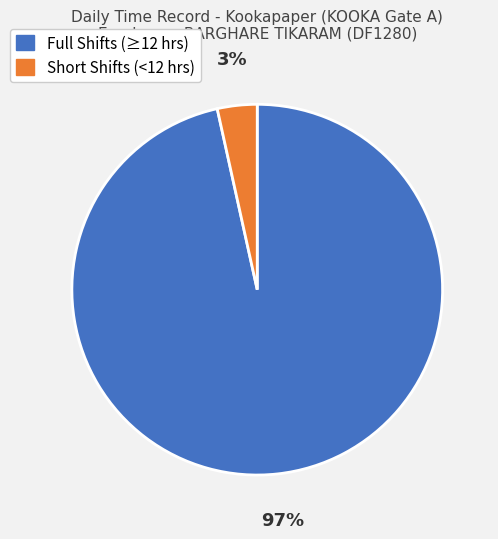

To the nearest percent, what is the average slice percentage?

50%